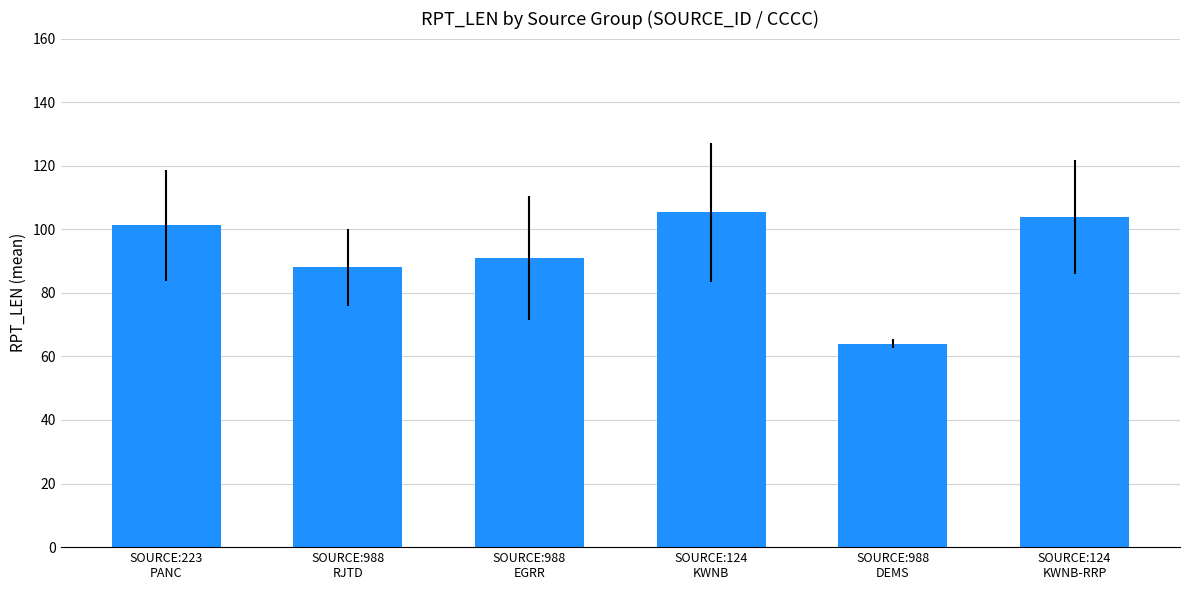

What is the sum of the values at SOURCE:124
KWNB-RRP and SOURCE:988
EGRR?

194.8